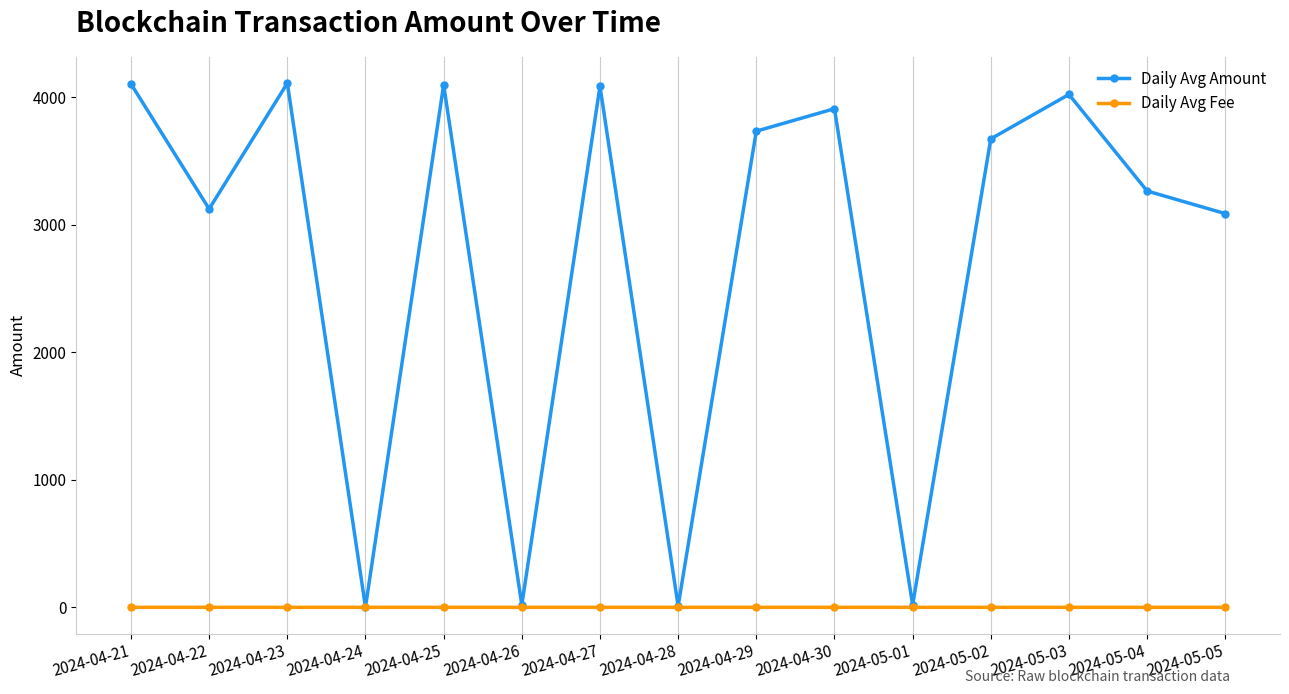

Where is the first local maximum for Daily Avg Amount?

2024-04-23